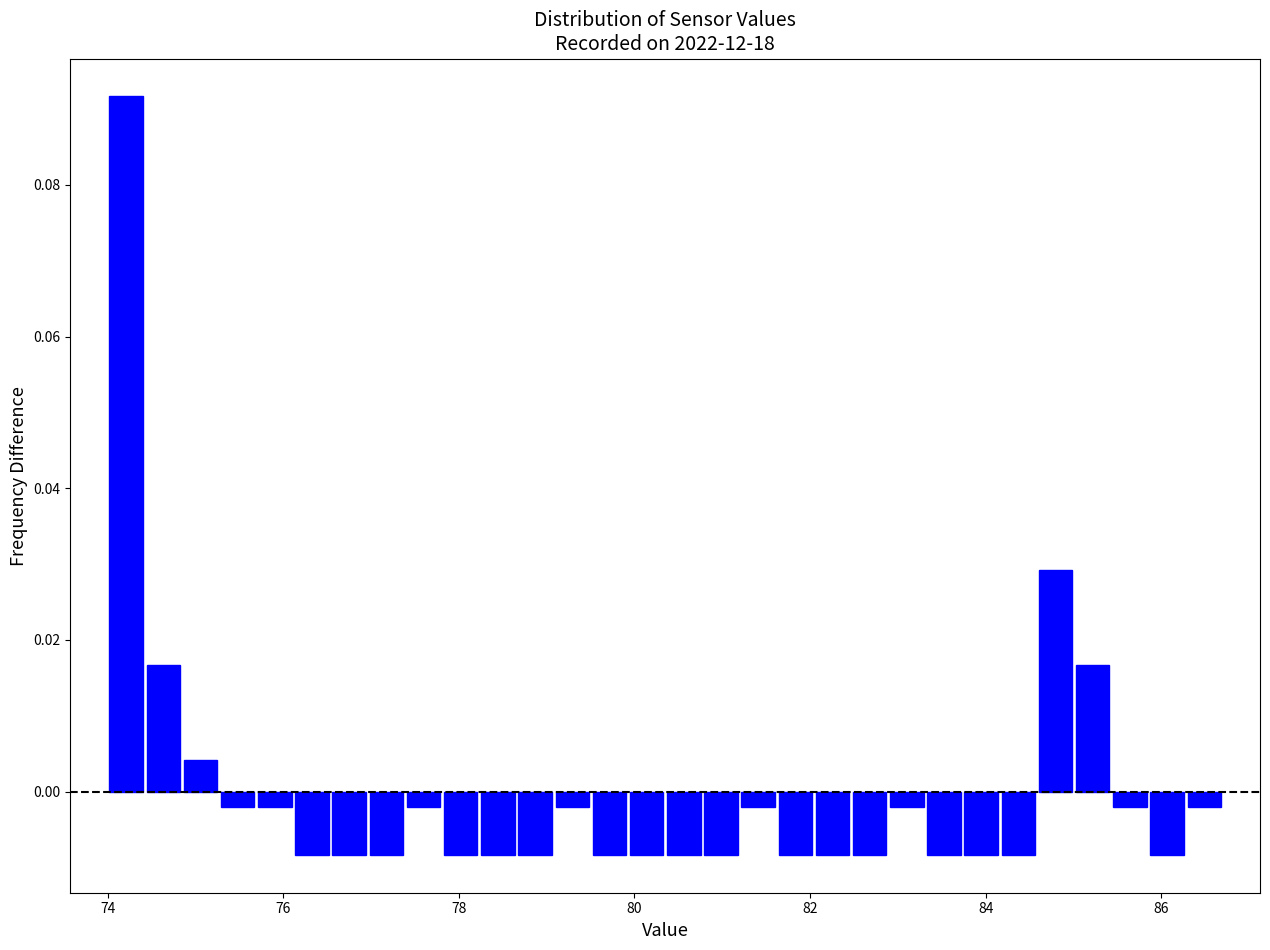

Around what value on the x-axis is the tallest bar? Give the approximate position of its centre, as read against the axis.

74.2